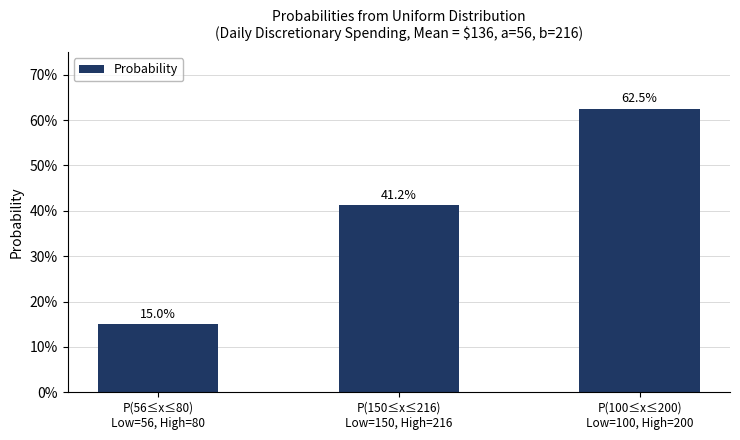

Is it true that the value at P(150≤x≤216)
Low=150, High=216 is 0.2?

False